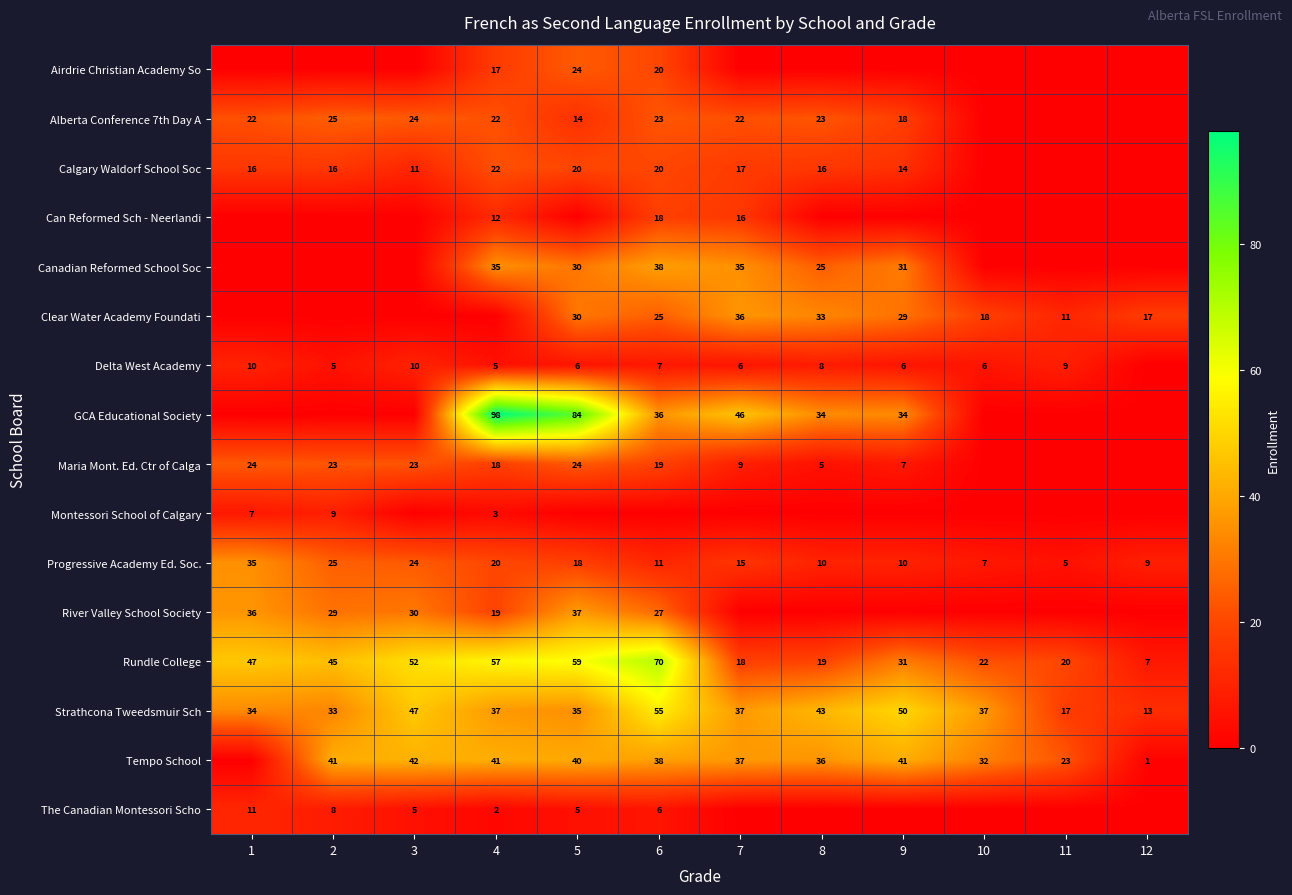

Is it true that The Canadian Montessori Scho equals 6 at 1?

False